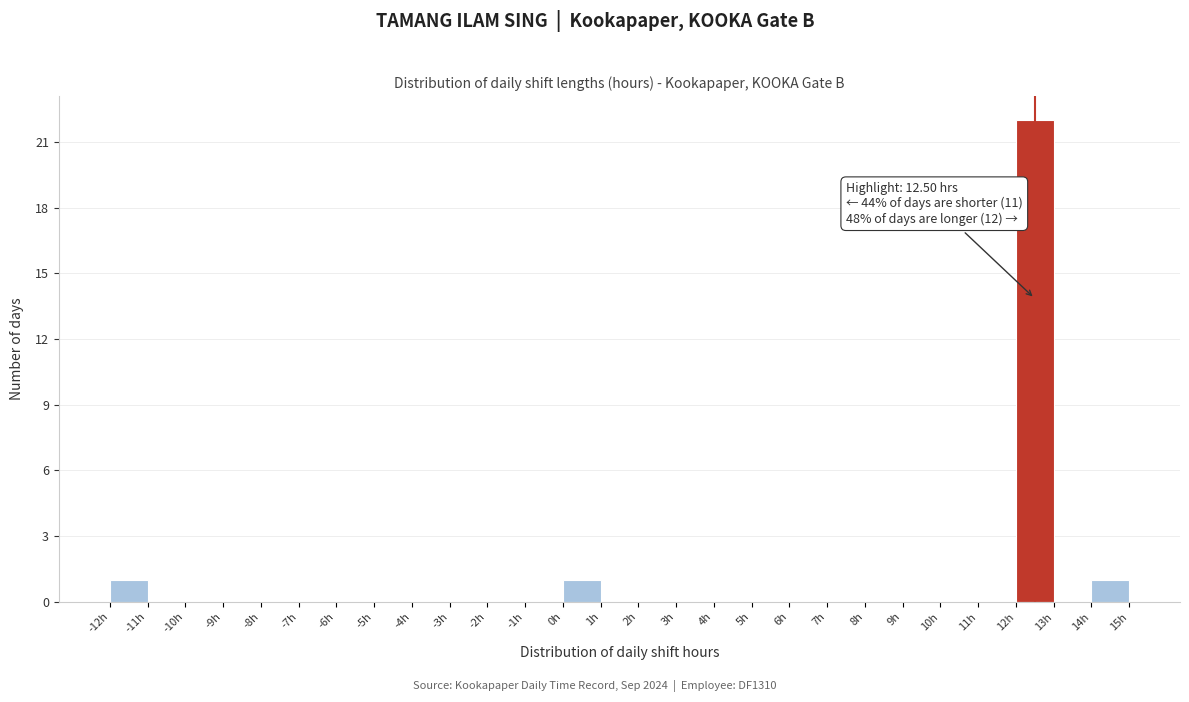

Over which range of the x-axis is the bar tallest?

12 to 13